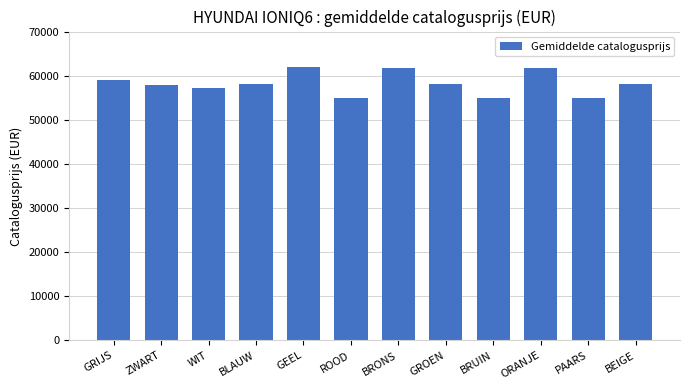

What is the ratio of the value at ROOD to the value at BRONS?

0.9